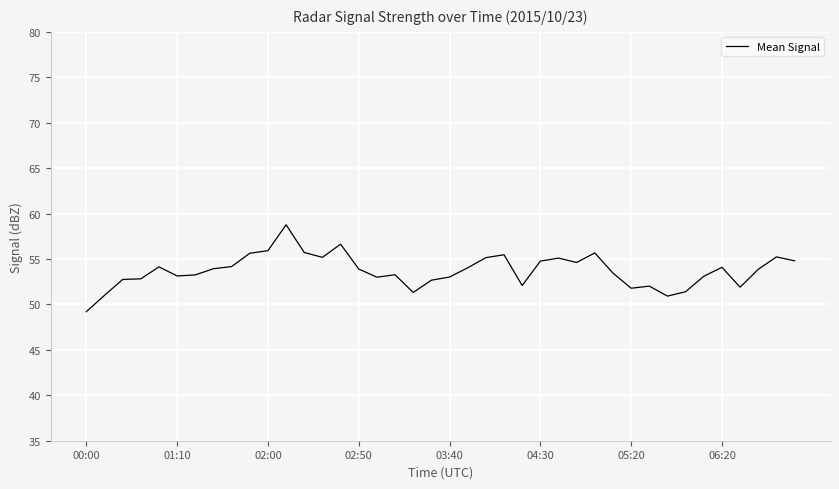

What is the difference between the maximum and minimum values?

9.6